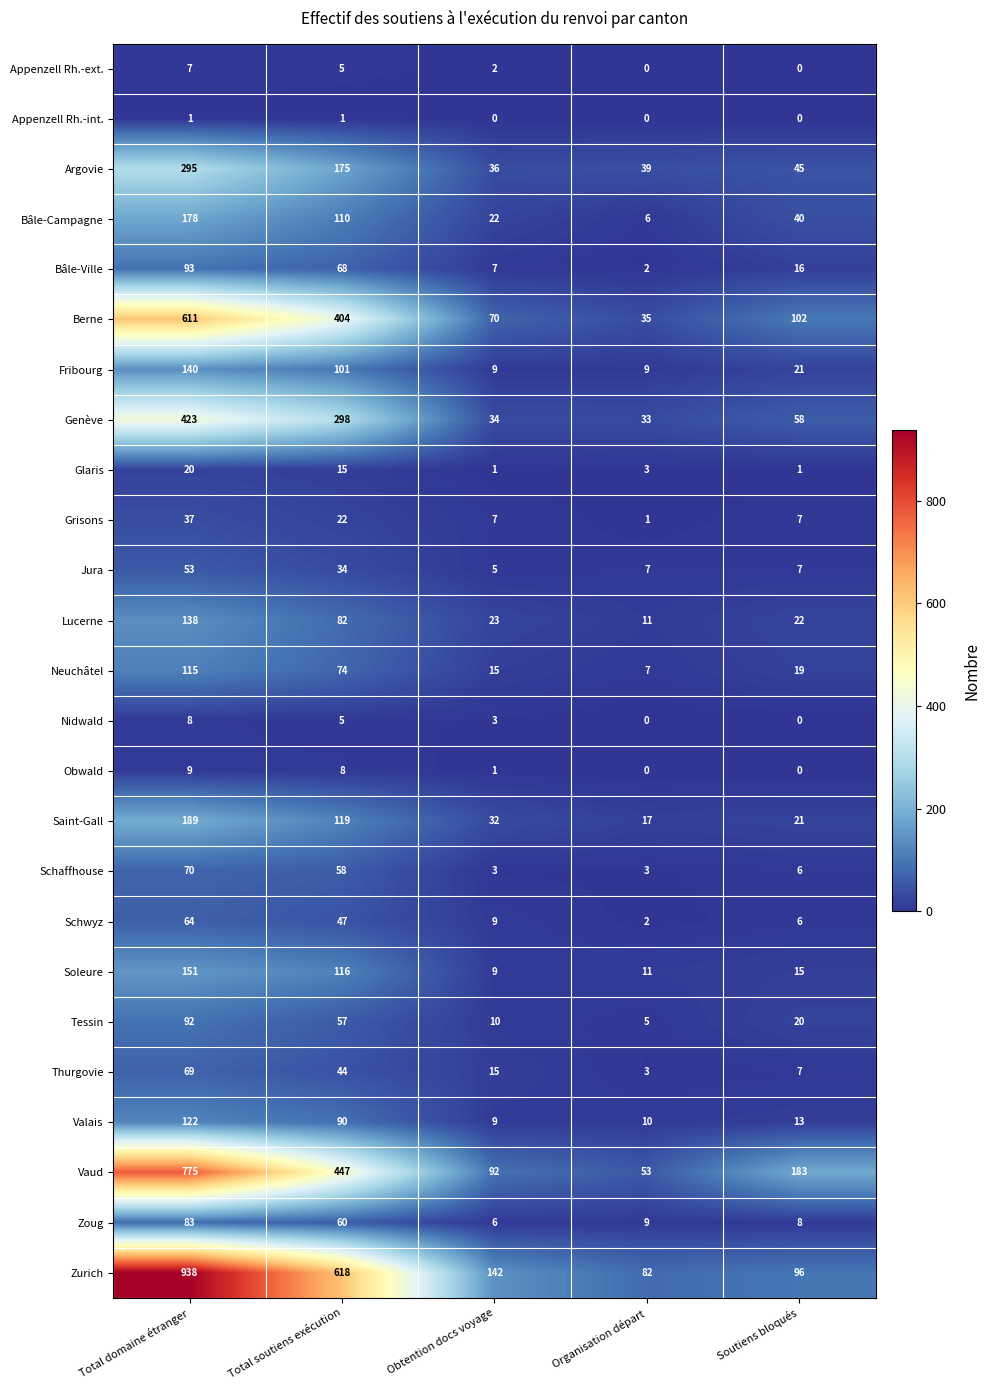

What is the spread (max minus min) of values at Obtention docs voyage?

142